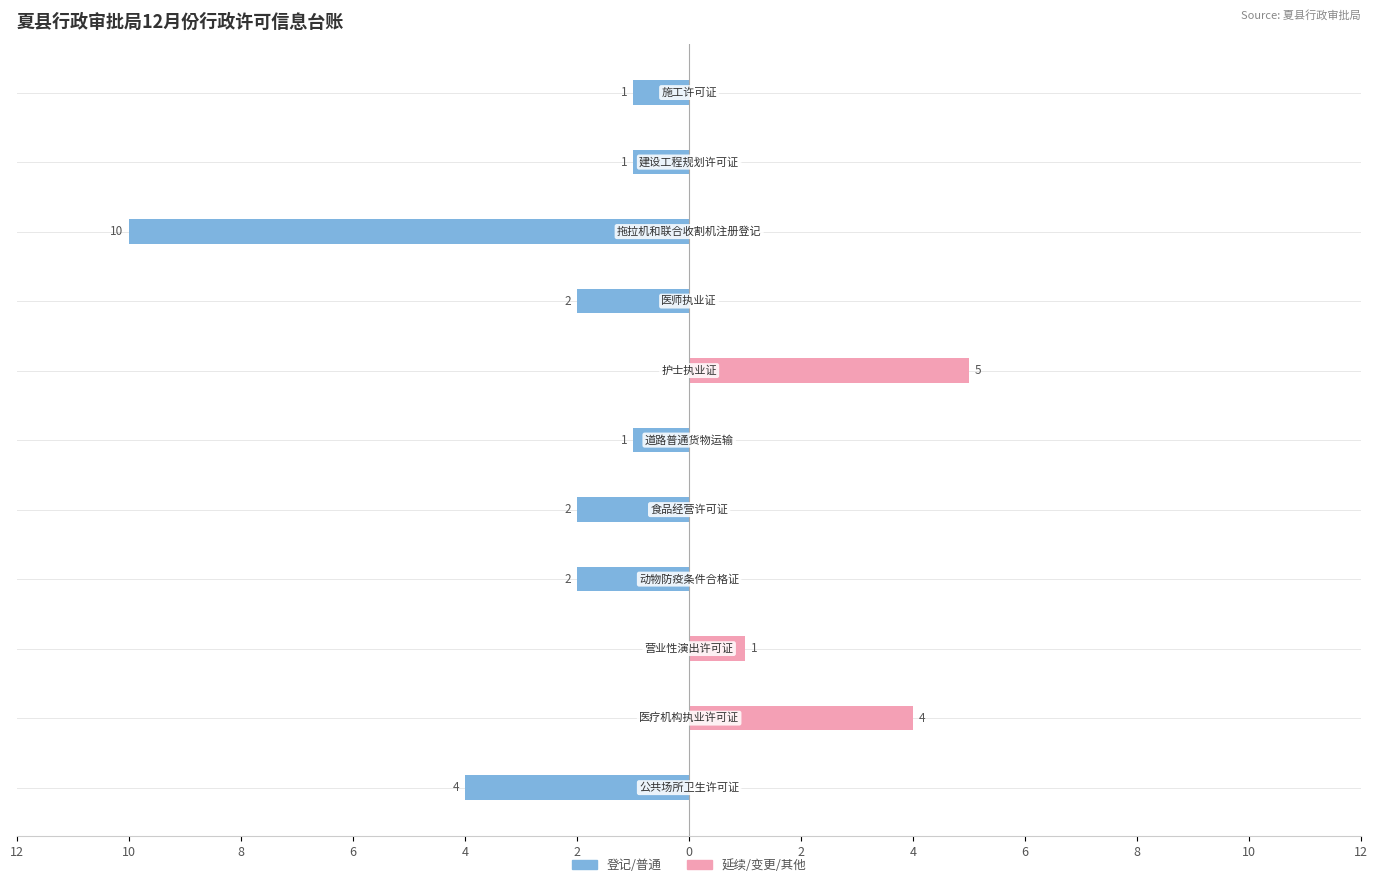

What is the label of the 11th bar from the right?

公共场所卫生许可证